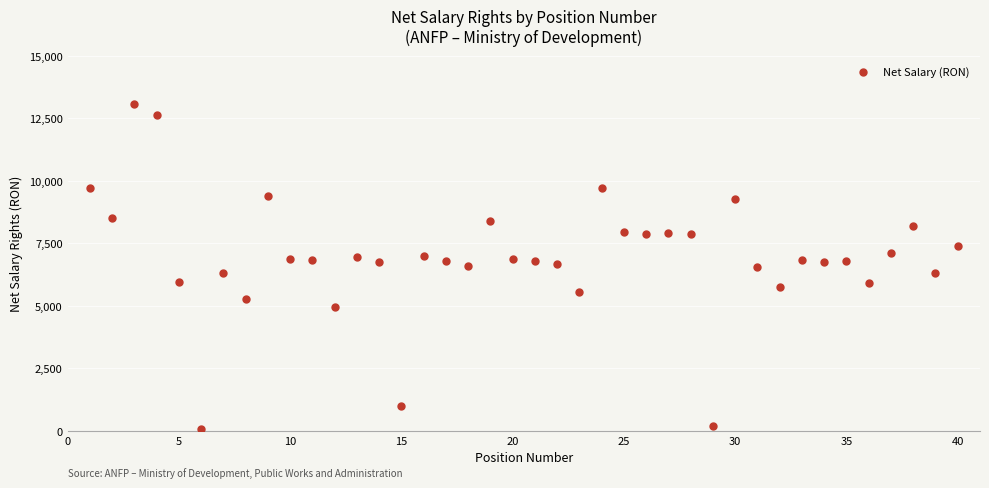

What is the range of X values (max minus min)?

39